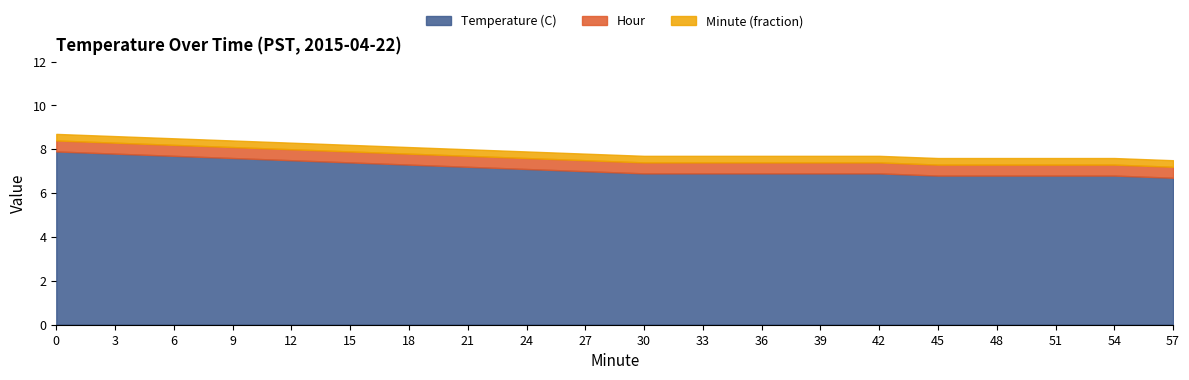

Which series has the largest total across all categories?

Minute